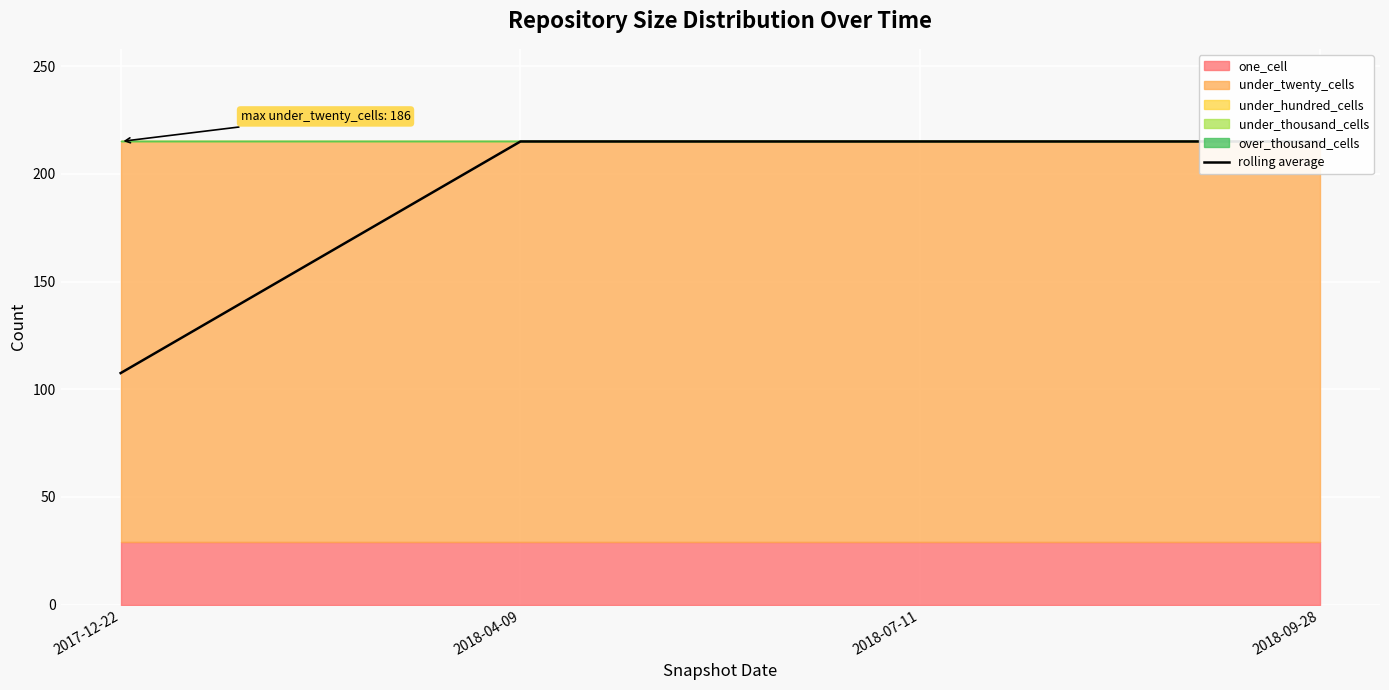

Reading left to right, extract all data points from this chart.

2017-12-22=107.5	2018-04-09=215.0	2018-07-11=215.0	2018-09-28=215.0